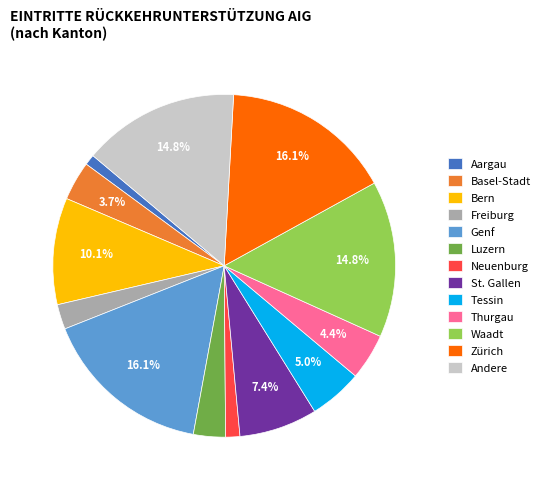

Is Bern the majority of the pie?

No